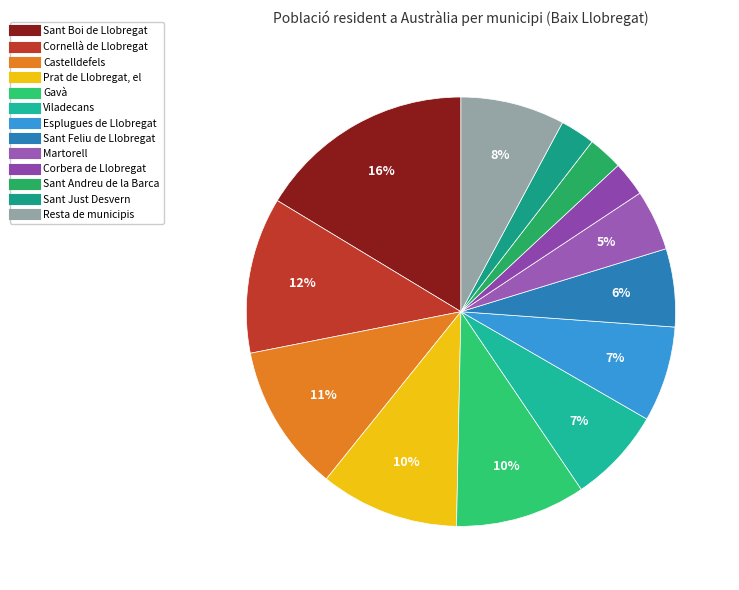

How many slices are in this pie chart?

13